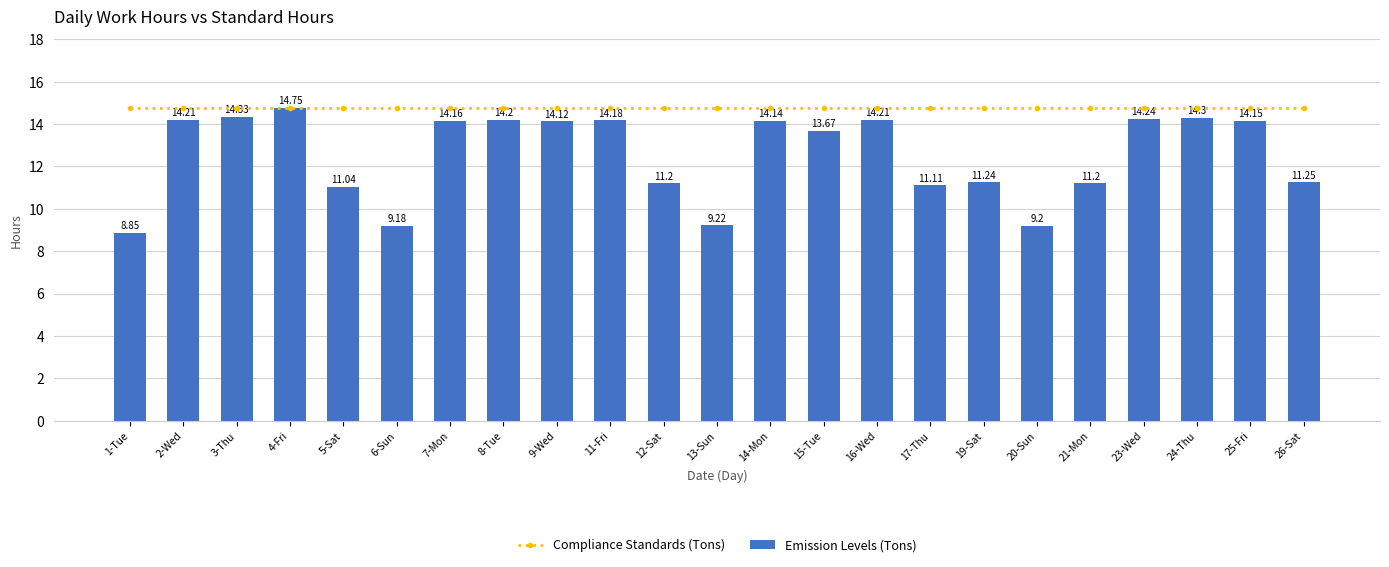

What is the lowest value of the Compliance Standards (Tons) series?

14.8